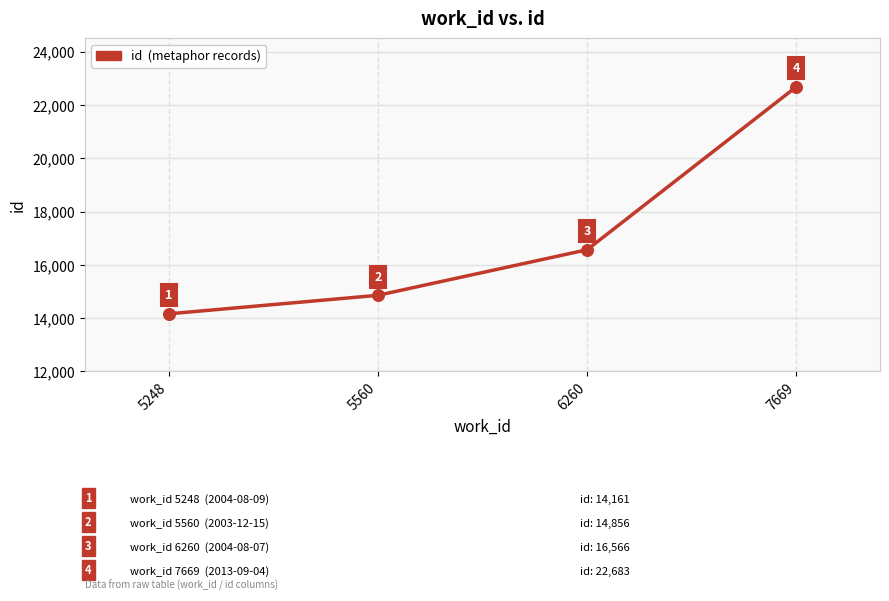

Approximately how many times larger is the value at 6260 compared to 5248?

1.2